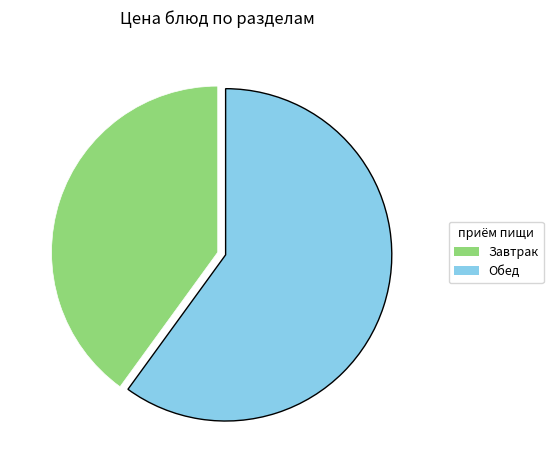

Is there a majority slice in this chart?

Yes